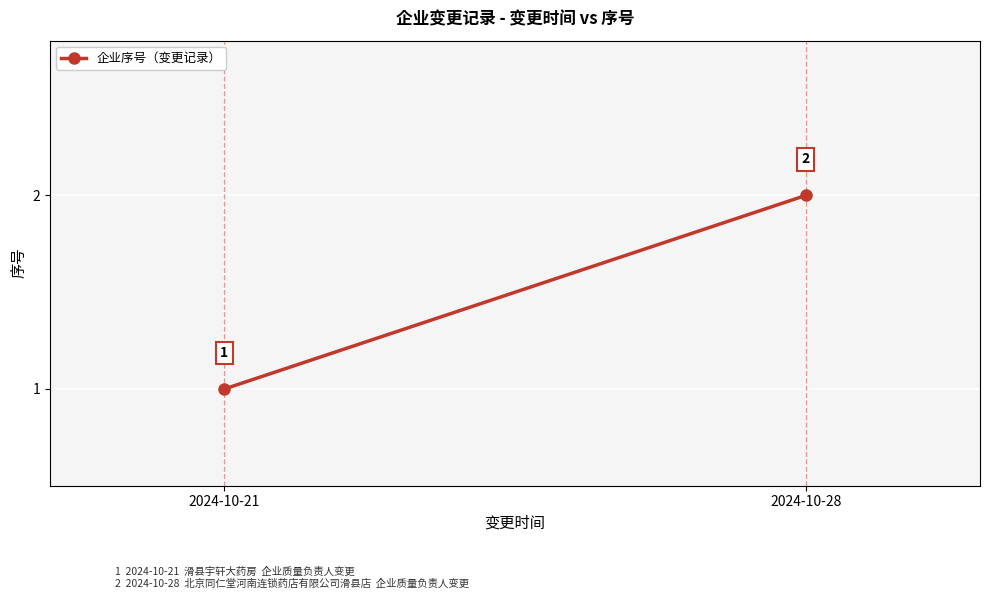

How many values are between 1 and 2?

2